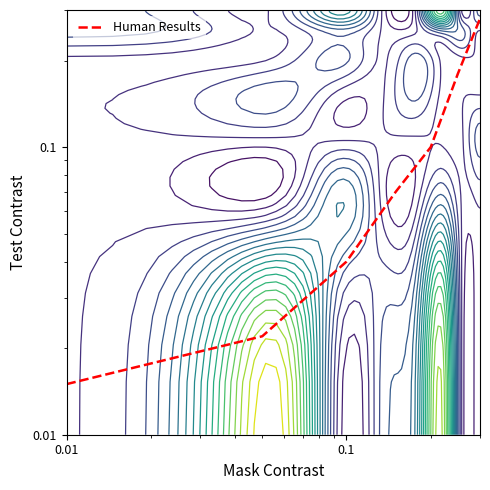

At which label is the value closest to 0?

0.01